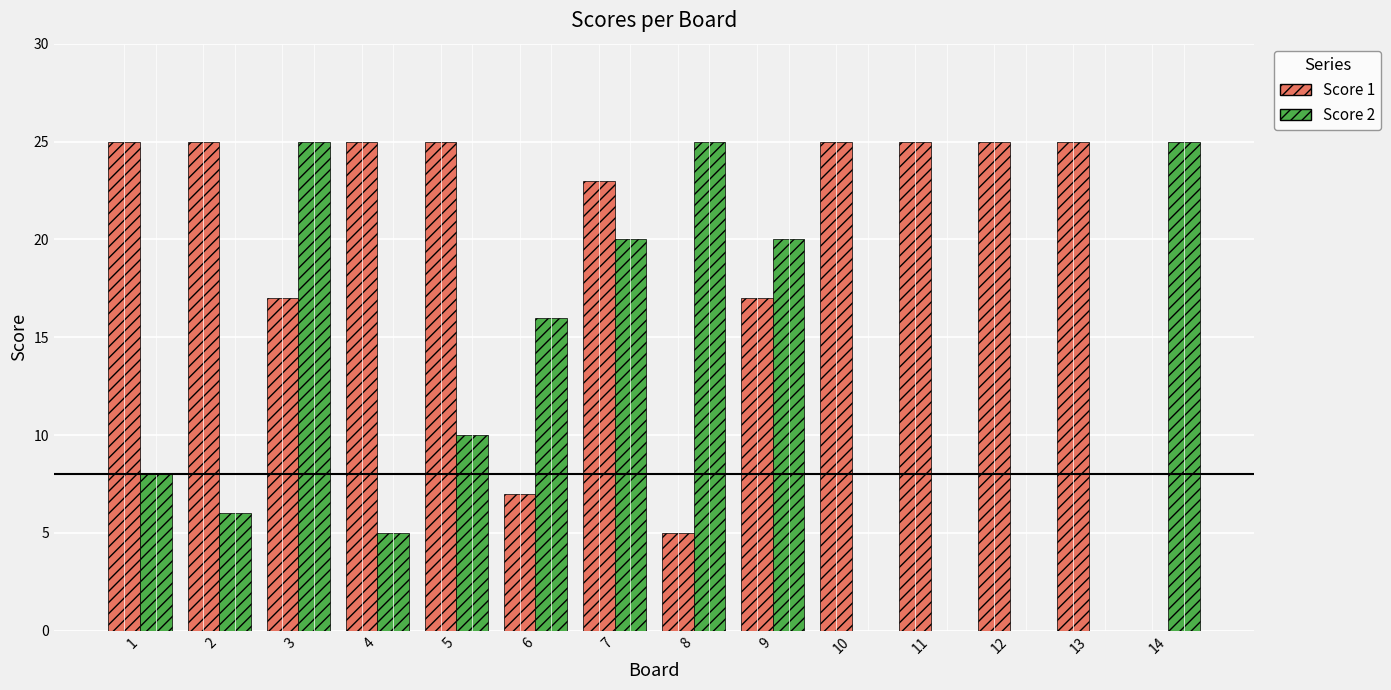

True or false: Score 2 has a value of 28 at 7.

False